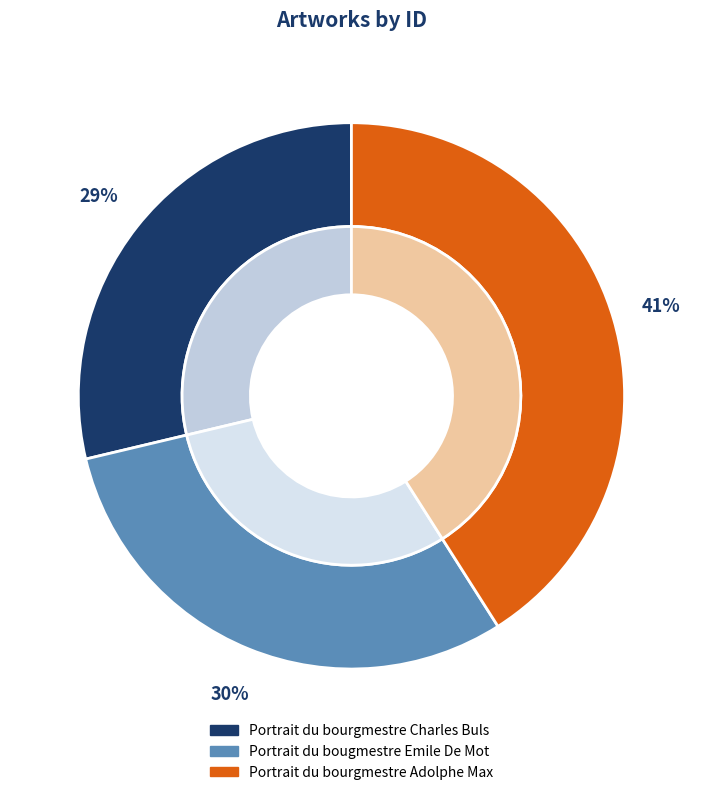

Is it true that Portrait du bourgmestre Charles Buls is 43% of the pie?

False